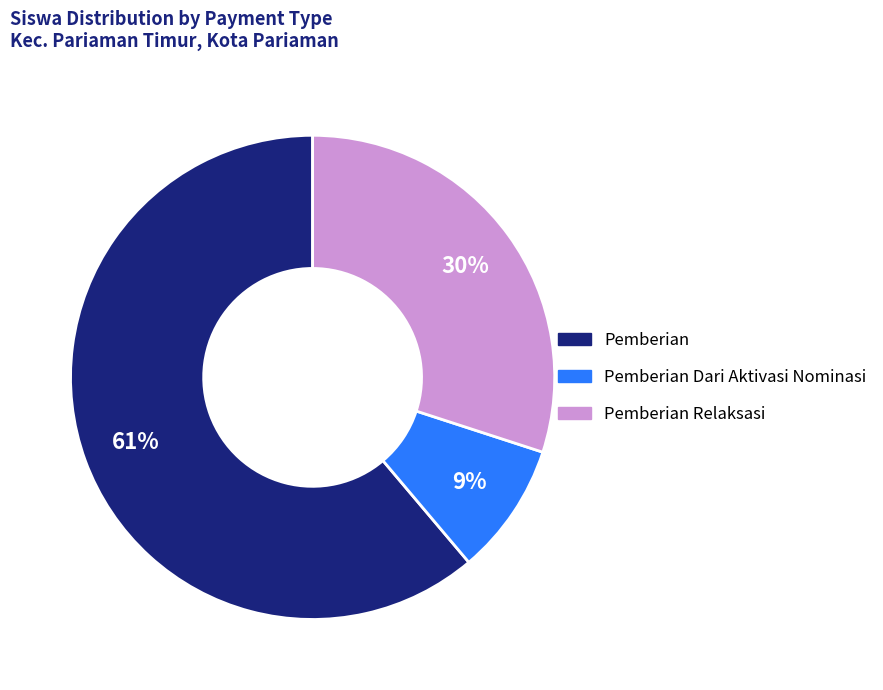

To the nearest percent, what is the average slice percentage?

33%